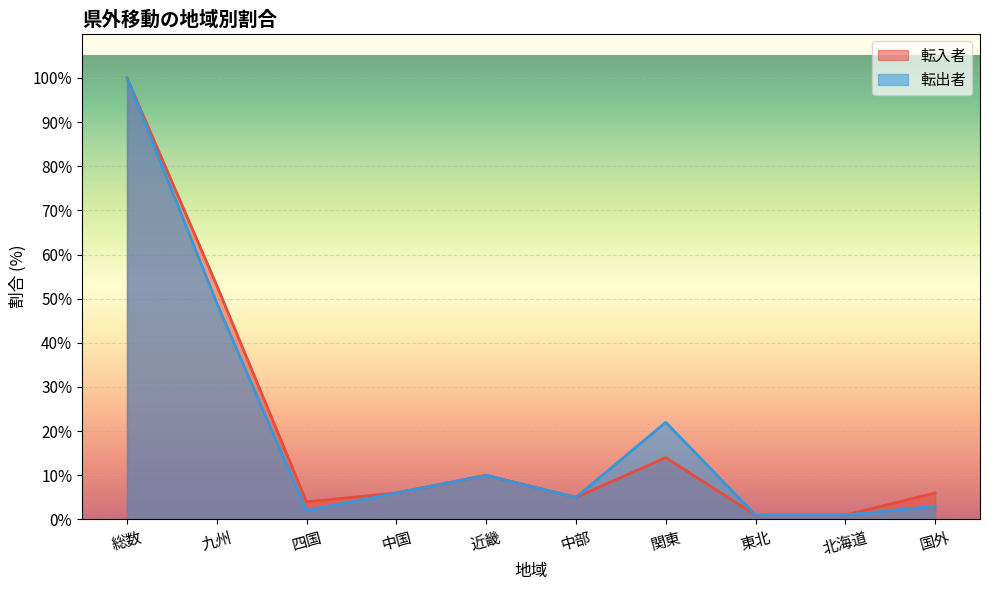

What is the average value of the 転入者 series?

20